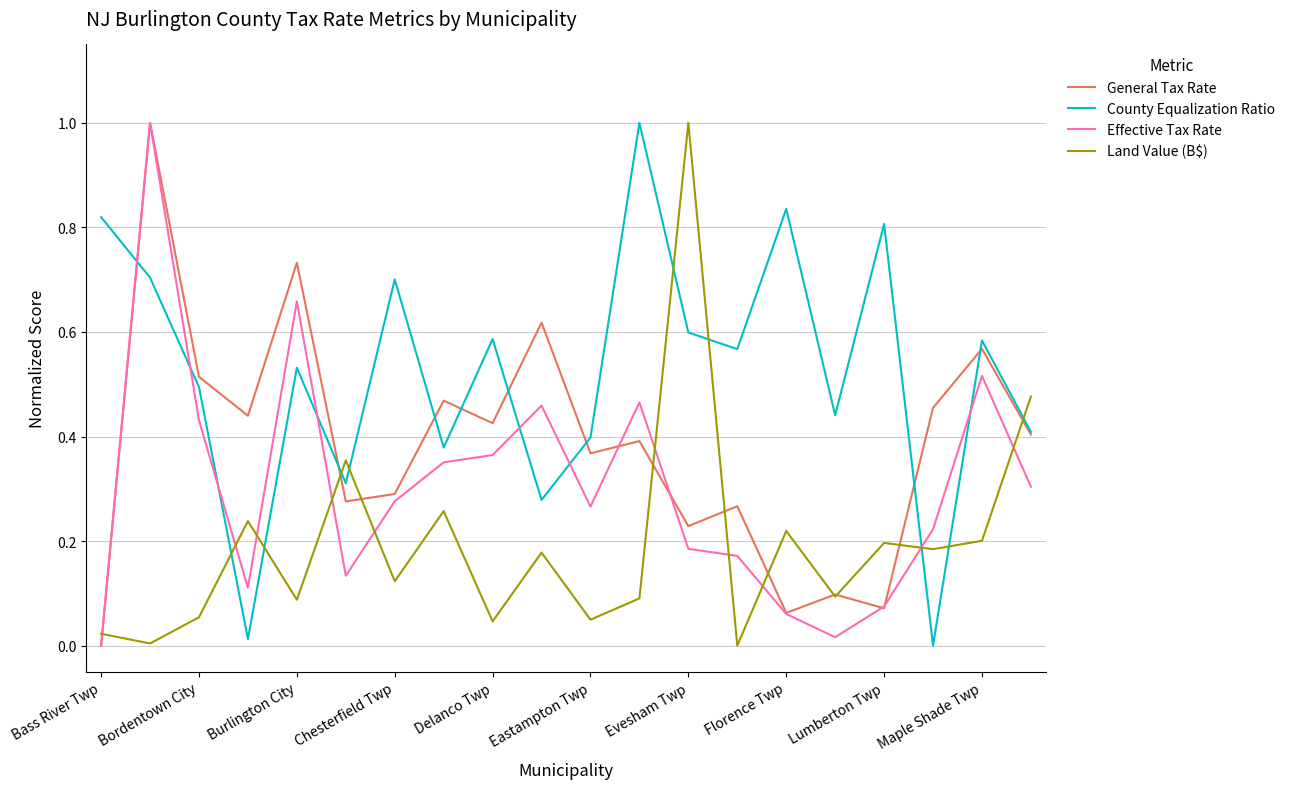

What is the greatest value displayed?

1.0